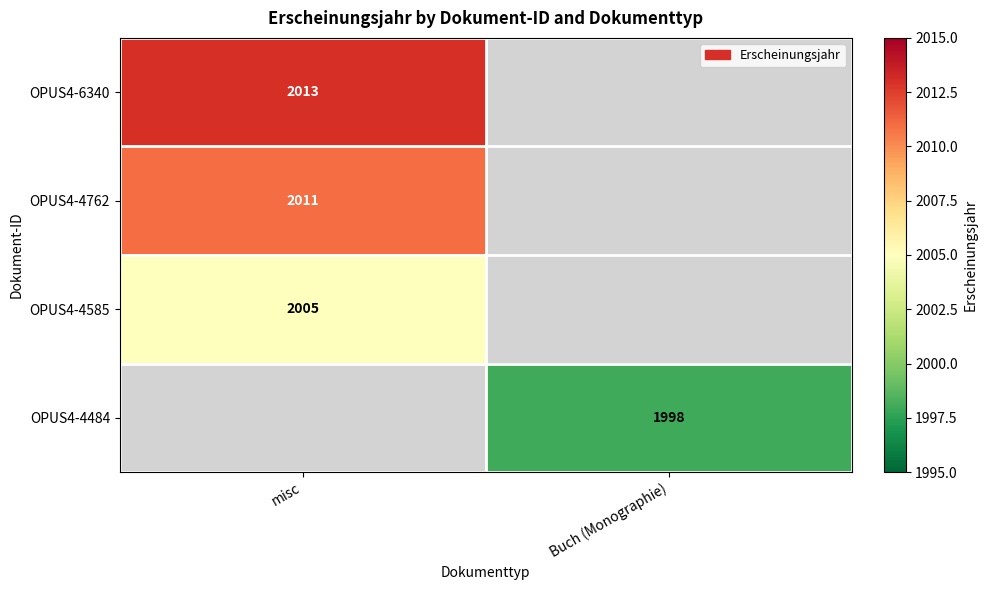

Is it true that OPUS4-4762 equals 2011 at misc?

True